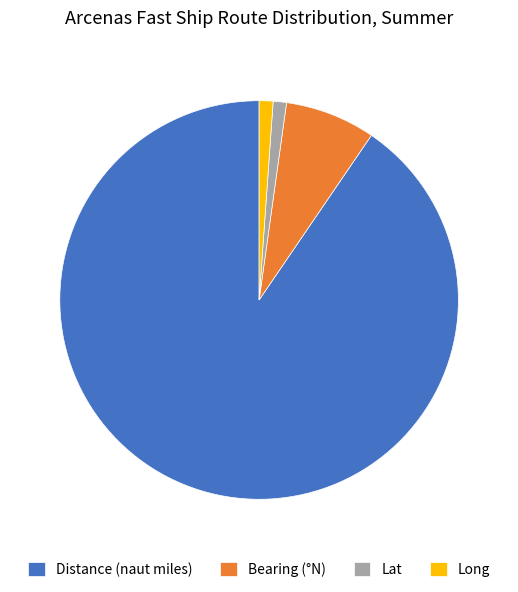

Is Bearing (°N) the majority of the pie?

No